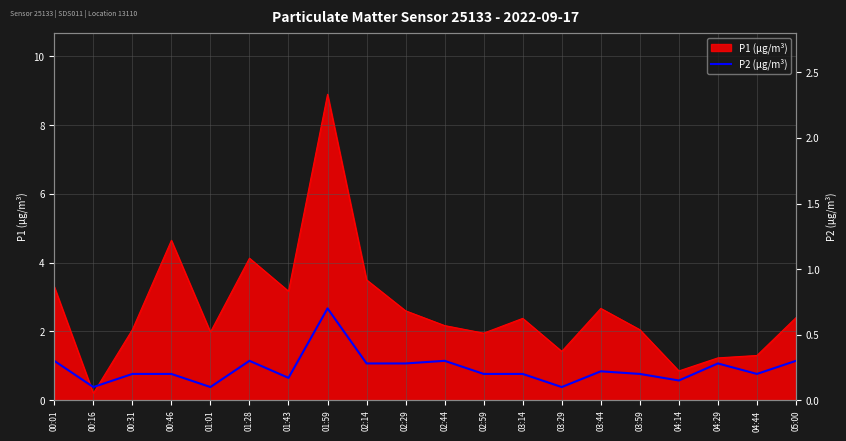

How many interior local peaks (higher than both neighbors) does the data have?

5